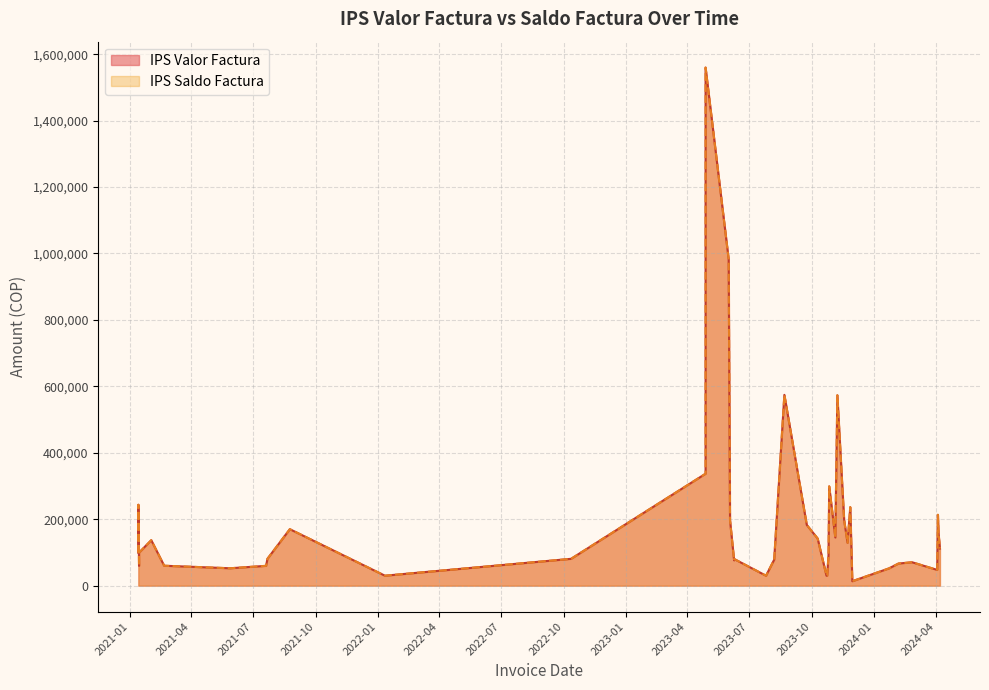

Rank the series at 2024-02-26 from highest to lowest value.

IPS Valor Factura, IPS Saldo Factura